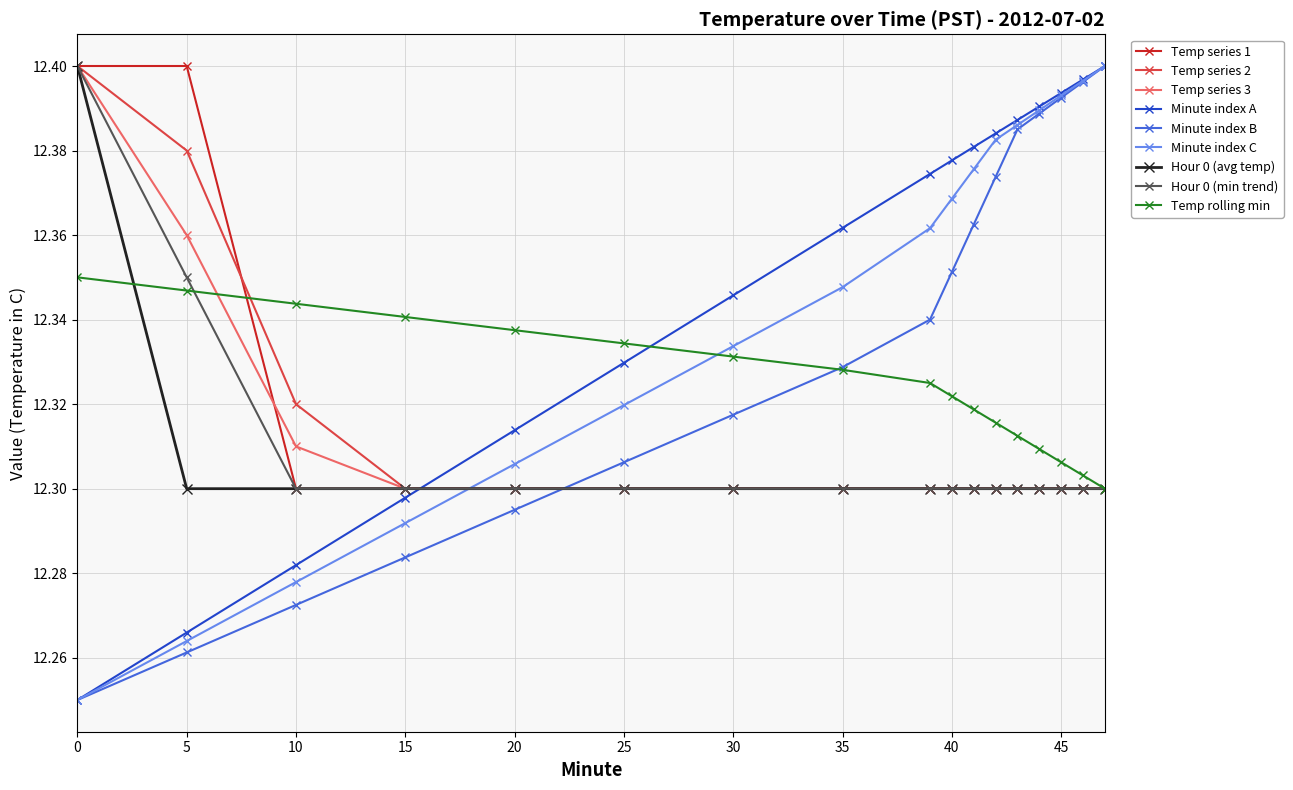

At how many categories does at least one series exceed 12?

17